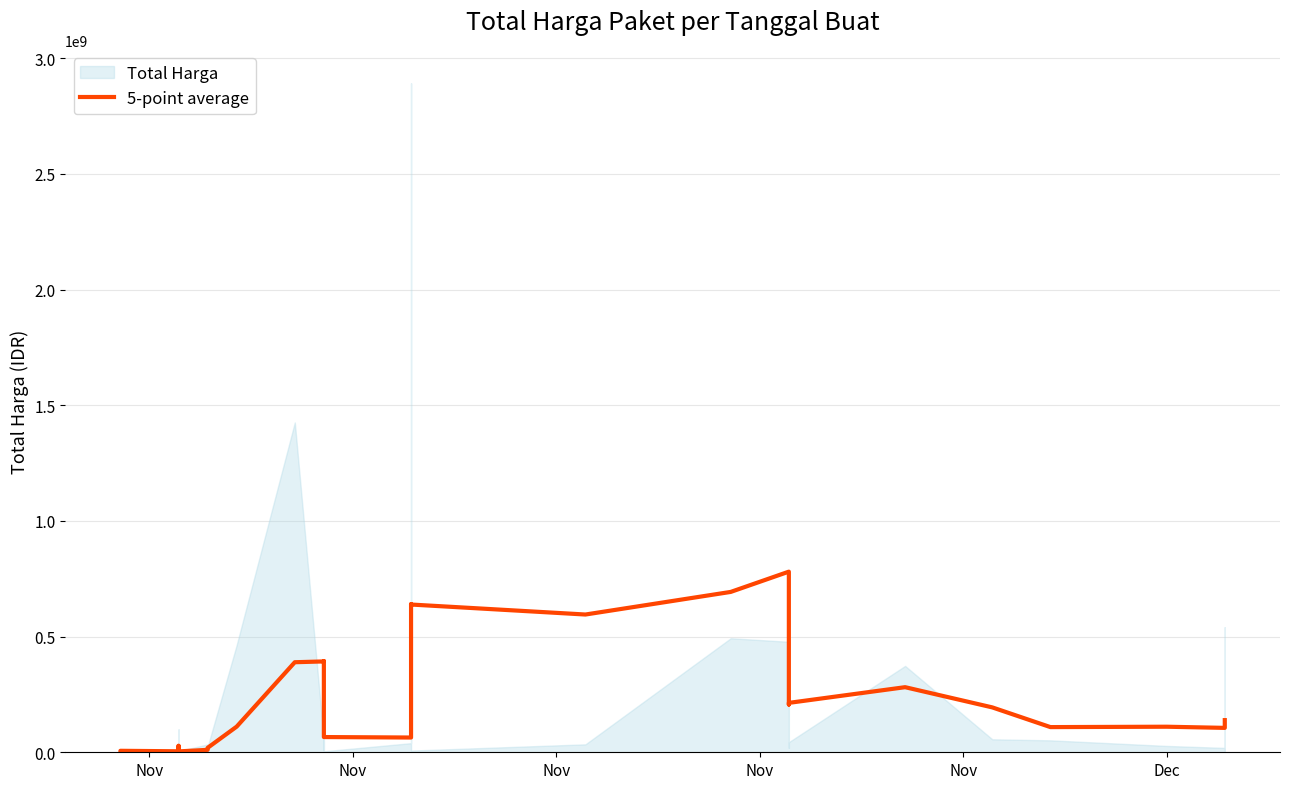

At which category does the data reach its first local valley?

Nov